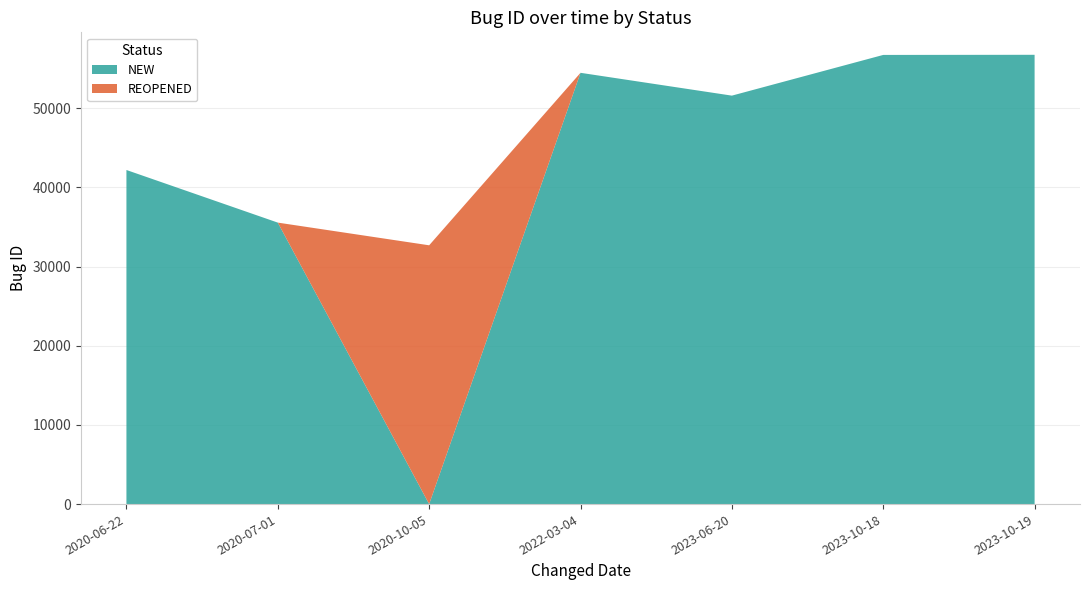

Does the chart display data point markers on the line(s)?

No